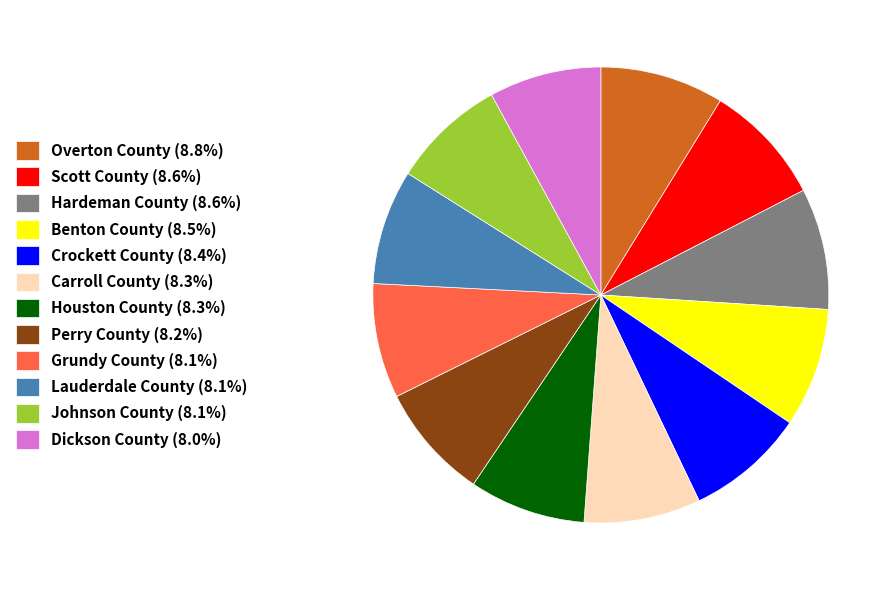

What is the ratio of the value at Overton County (8.8%) to the value at Johnson County (8.1%)?

1.1